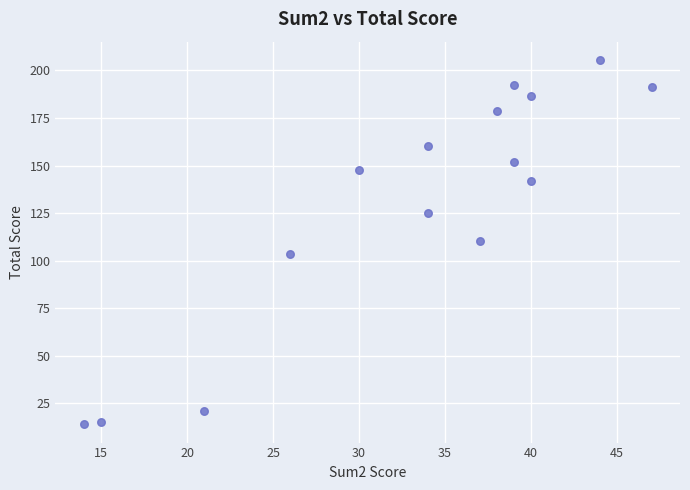

What is the range of X values (max minus min)?

33.0